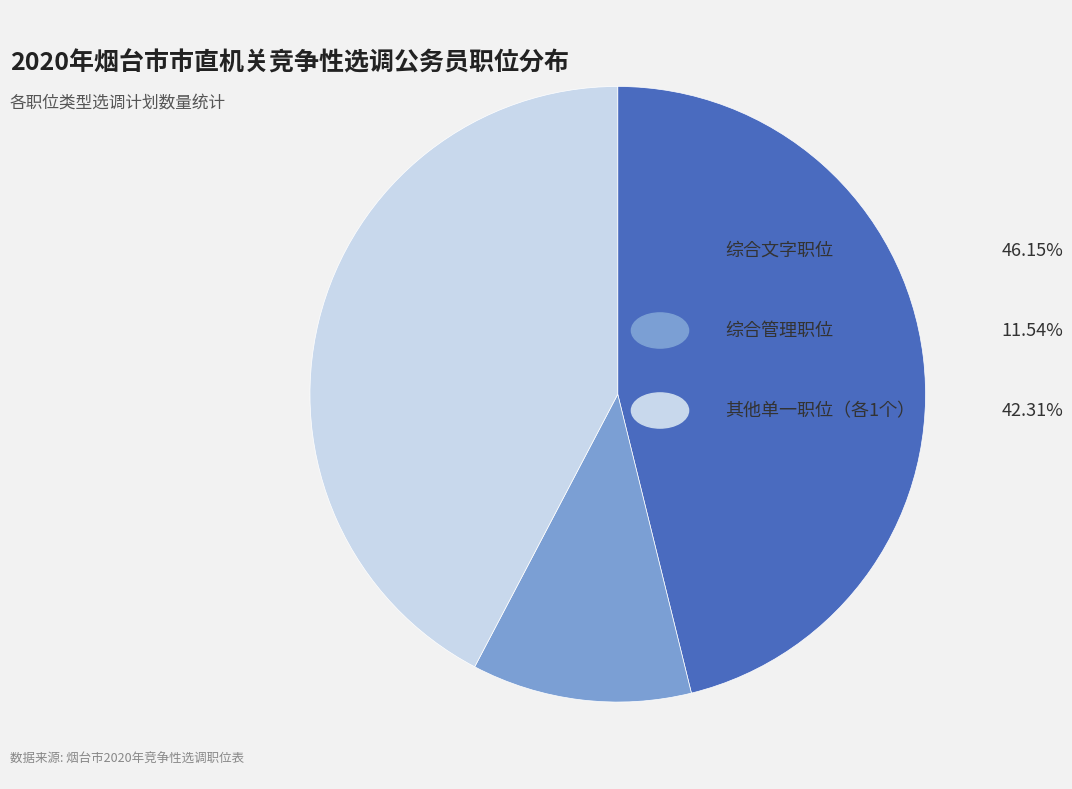

Is there any slice that represents more than half of the pie?

No